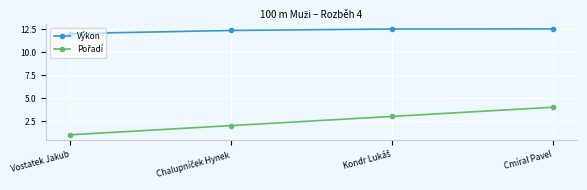

The value of Výkon at Vostatek Jakub is 12.0. True or false?

True